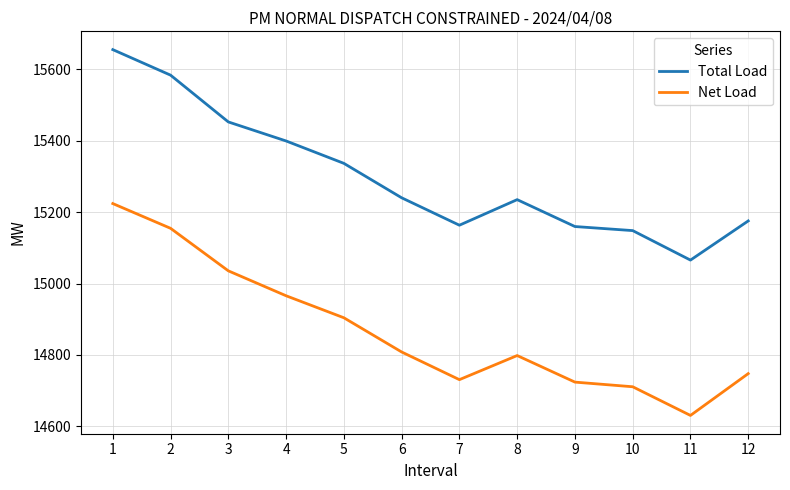

What is the difference between the maximum and second lowest values in the Total Load series?

506.8